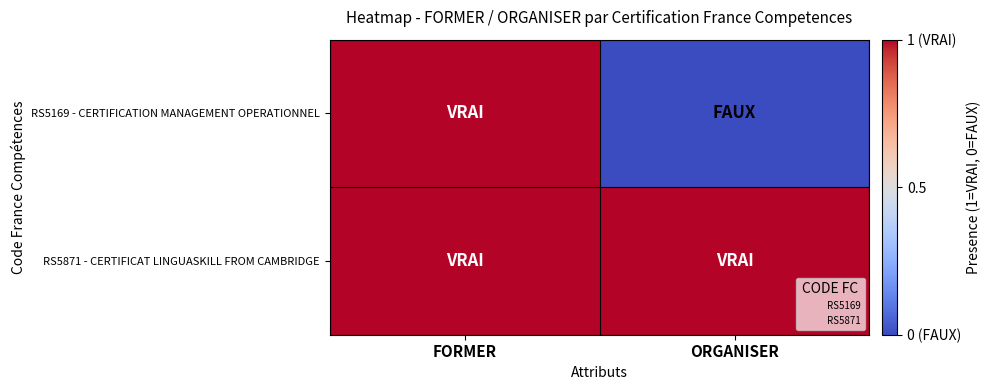

What is the greatest value displayed?

1